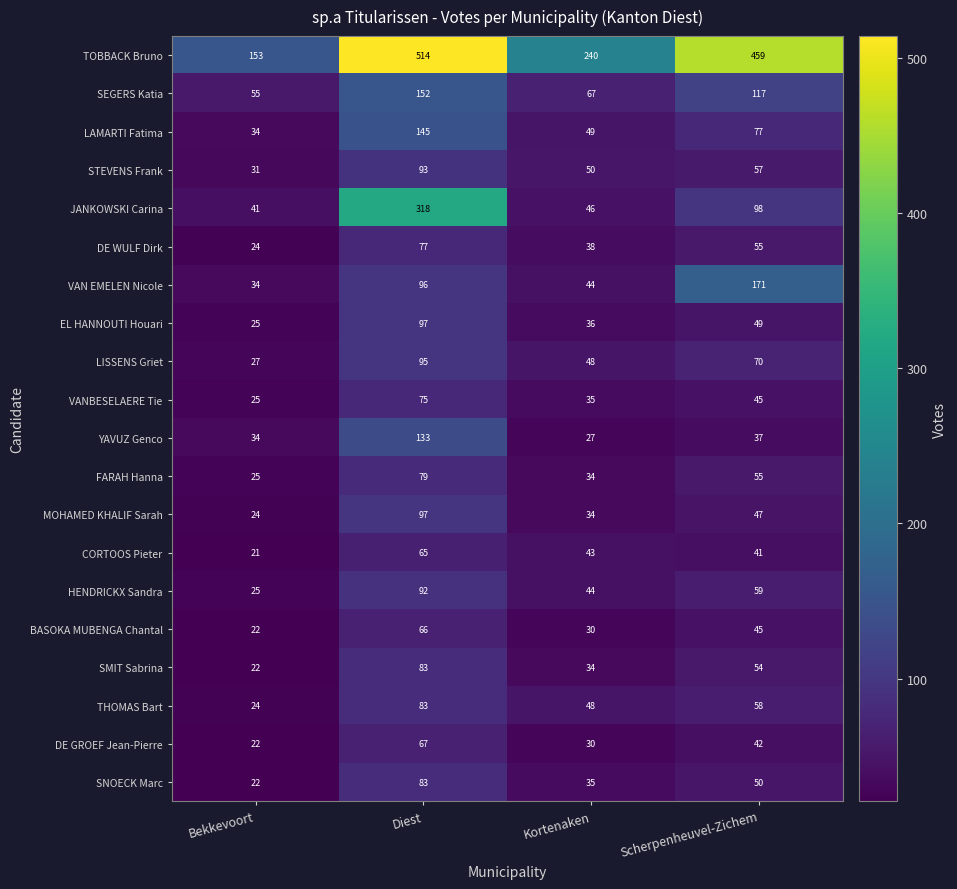

At which category does the chart reach its minimum across all series?

Bekkevoort